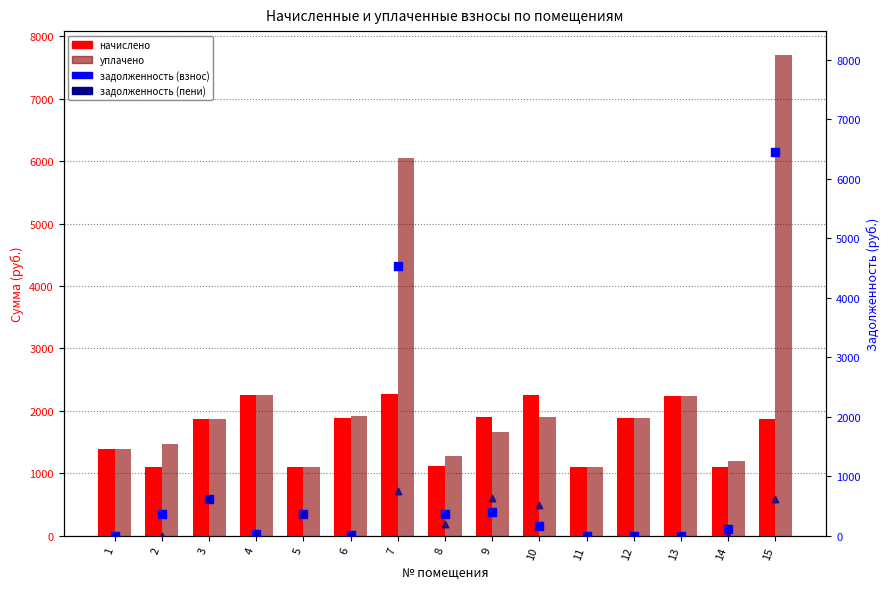

Which series has the largest total across all categories?

уплачено